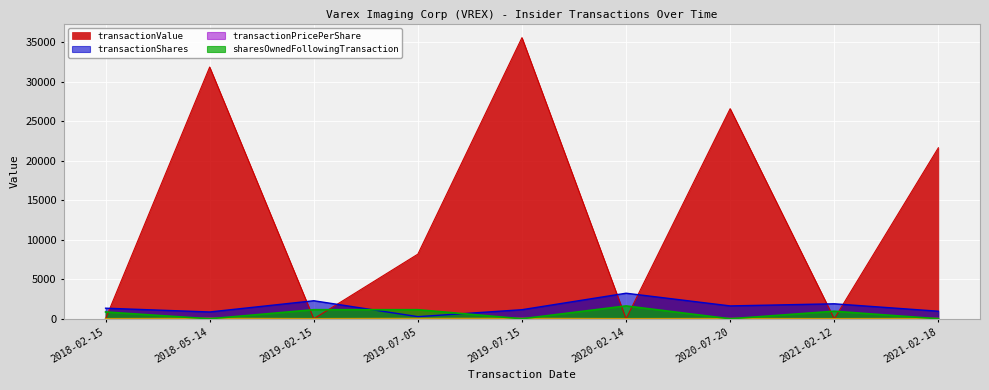

What is the difference between the second highest and minimum values in the transactionPricePerShare series?

31.0